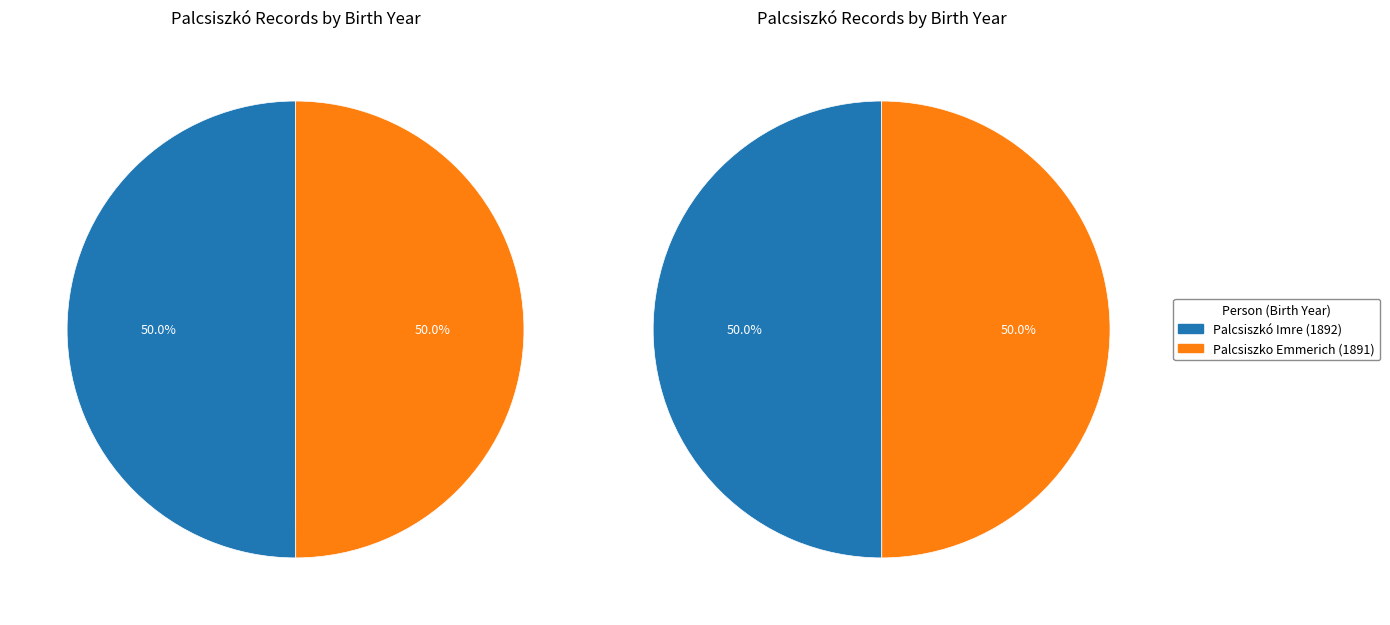

What percentage do Palcsiszkó Imre (1892) and Palcsiszko Emmerich (1891) together represent?

100.0%